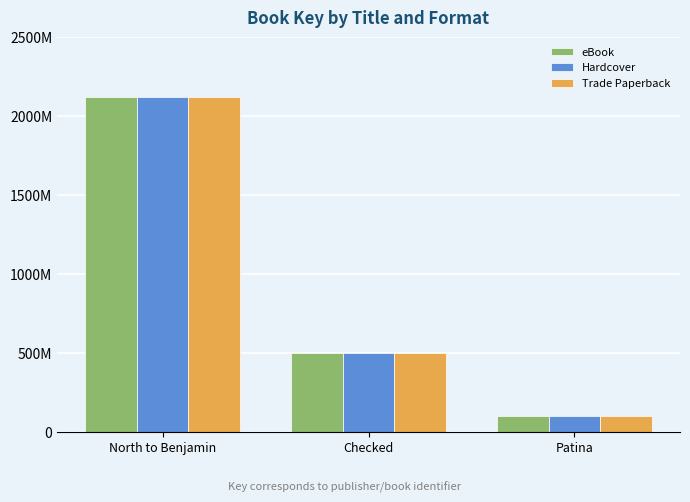

What position from the right is Checked?

2